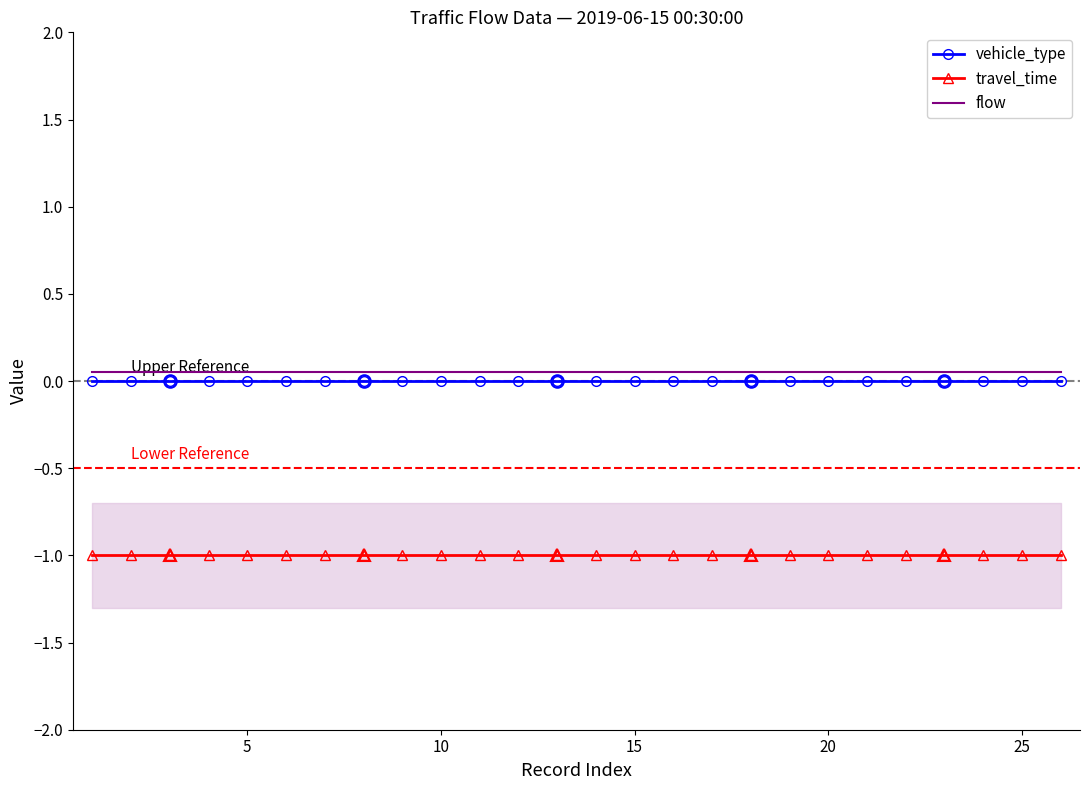

How many lines are shown in the chart?

3